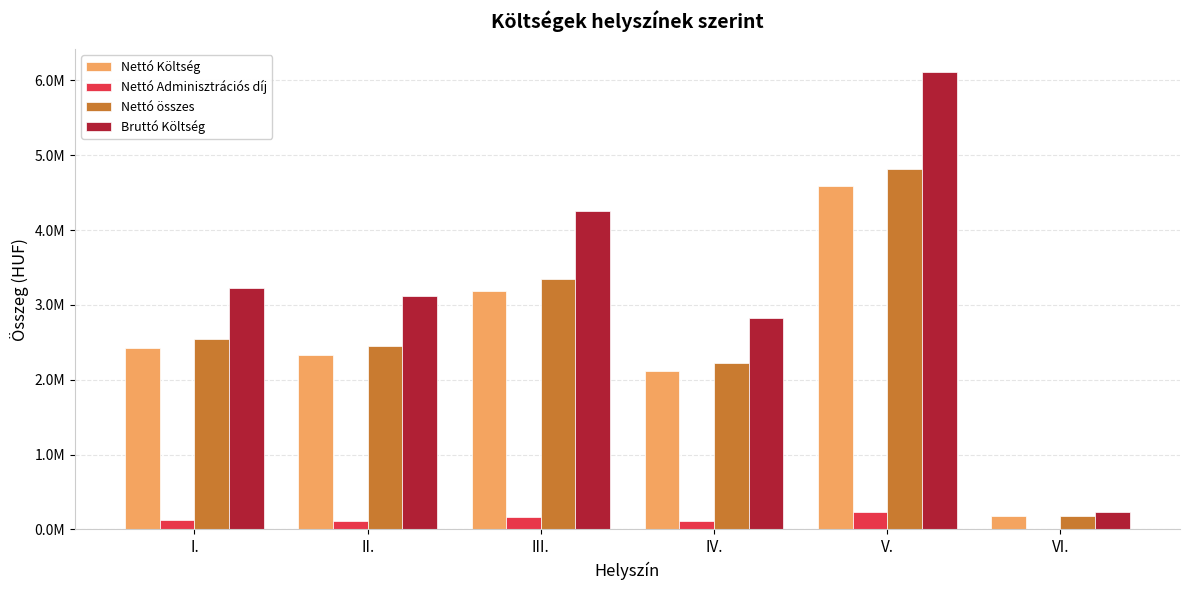

What position from the left is II.?

2